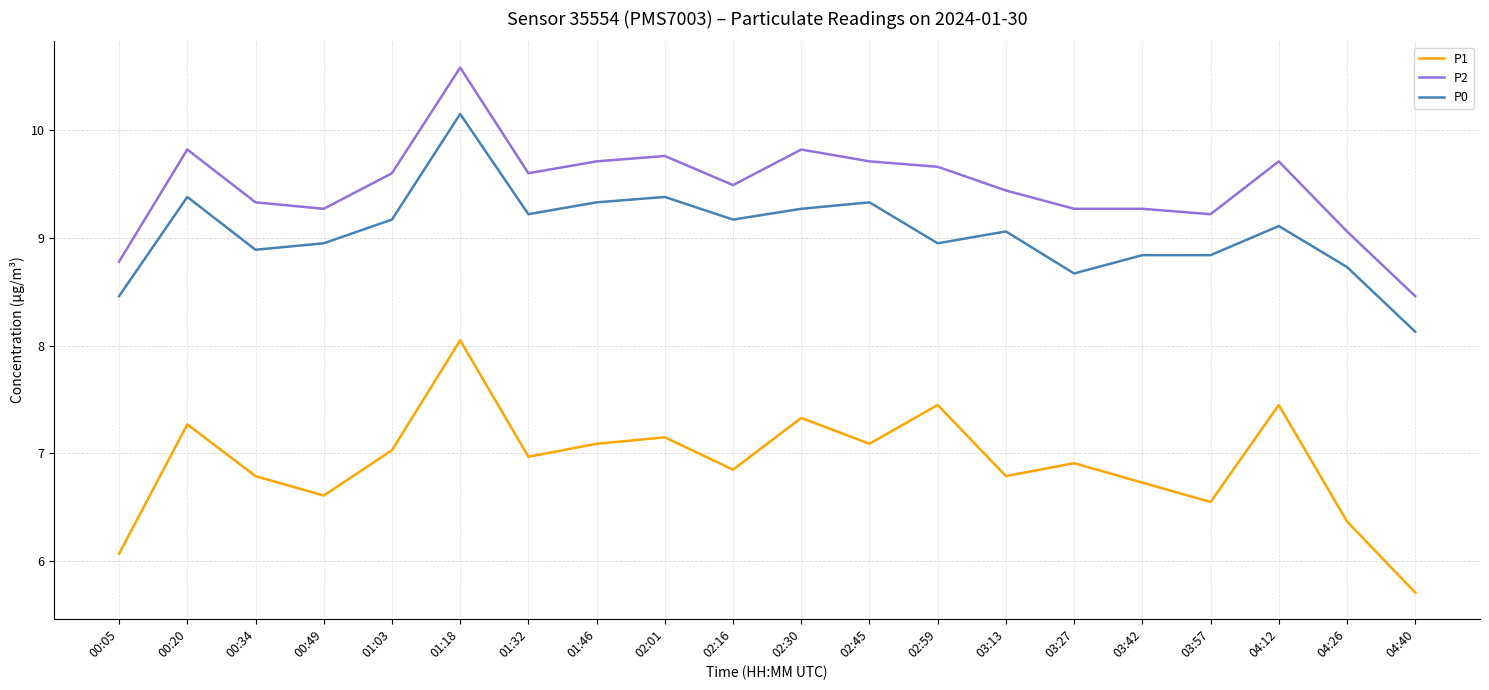

The P1 series shows 7.3 at 02:30. True or false?

True